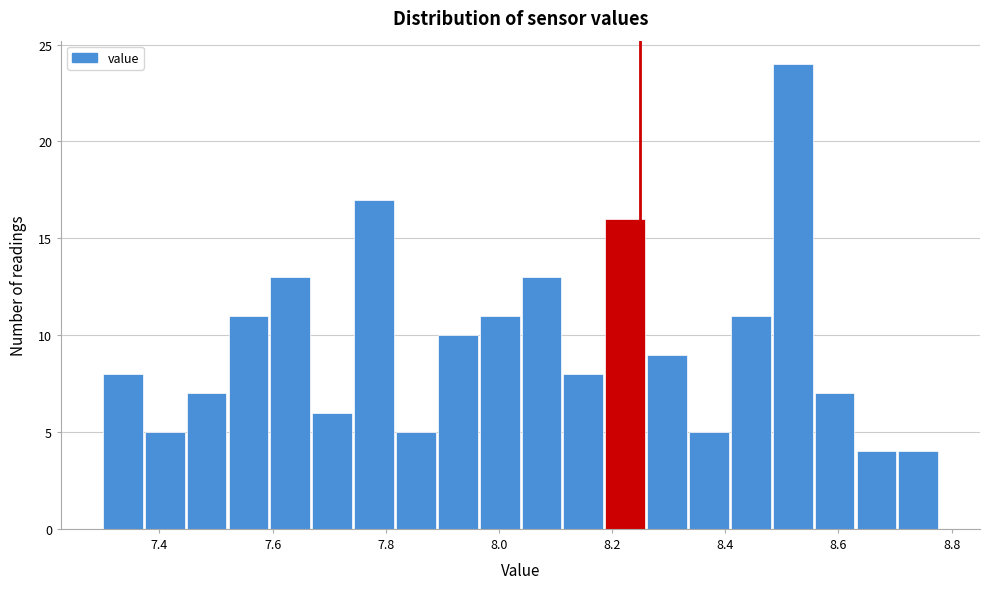

Read against the x-axis, roughly where is the centre of the tallest bar?

8.52